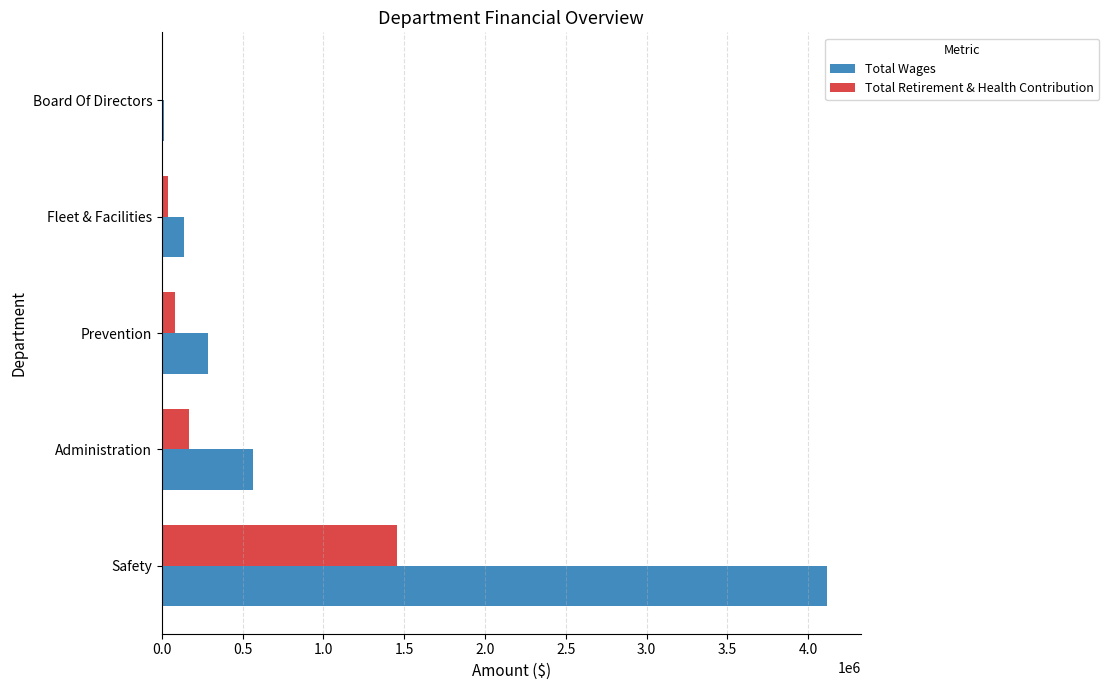

At which label does Total Retirement & Health Contribution reach its peak?

Safety